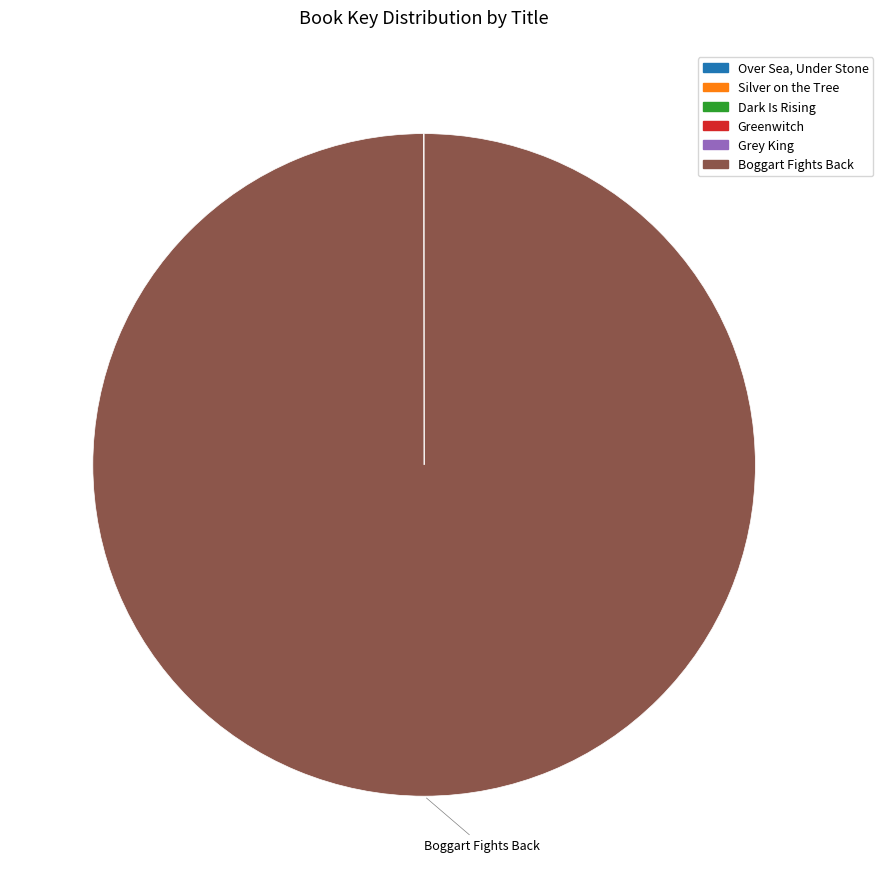

Does any single category account for the majority?

Yes